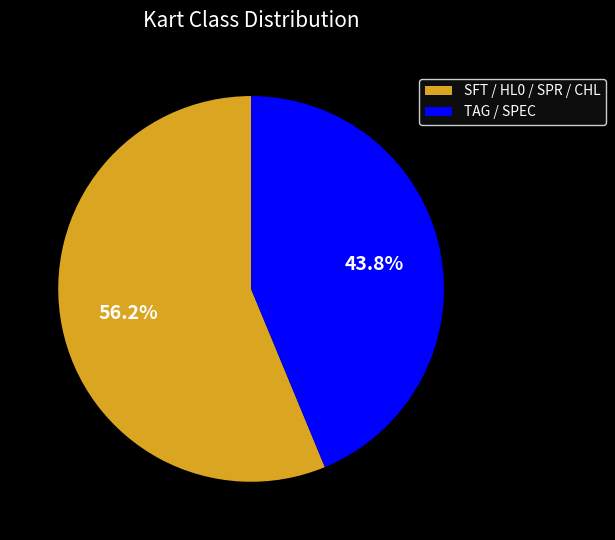

Which slice is the smallest?

TAG / SPEC